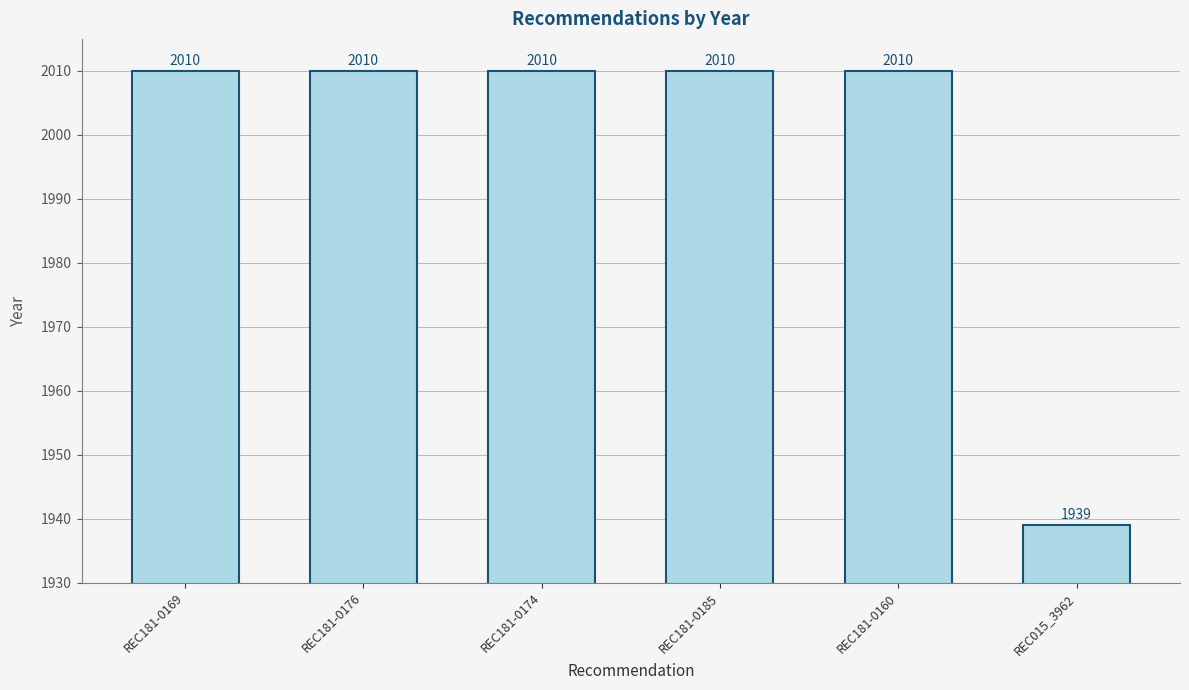

What is the change in value from REC181-0160 to REC015_3962?

-71